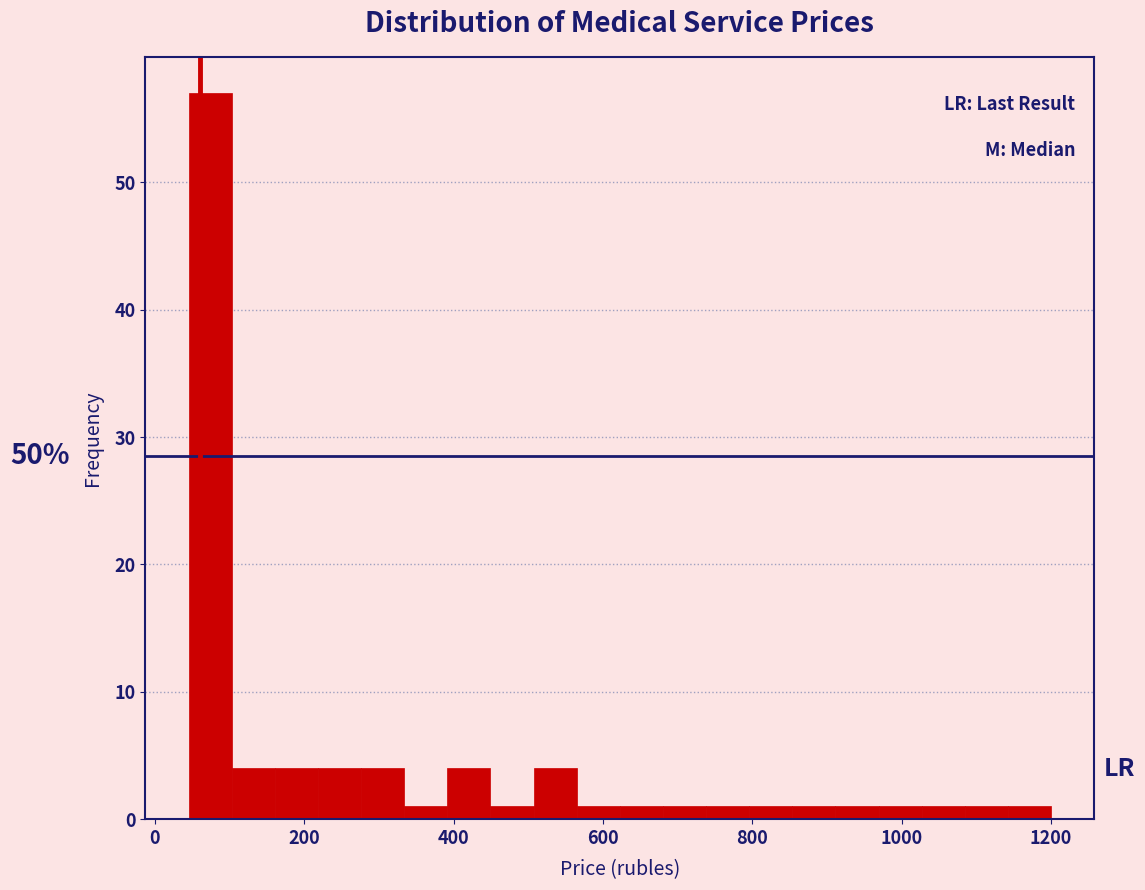

Read against the x-axis, roughly where is the centre of the tallest bar?

80